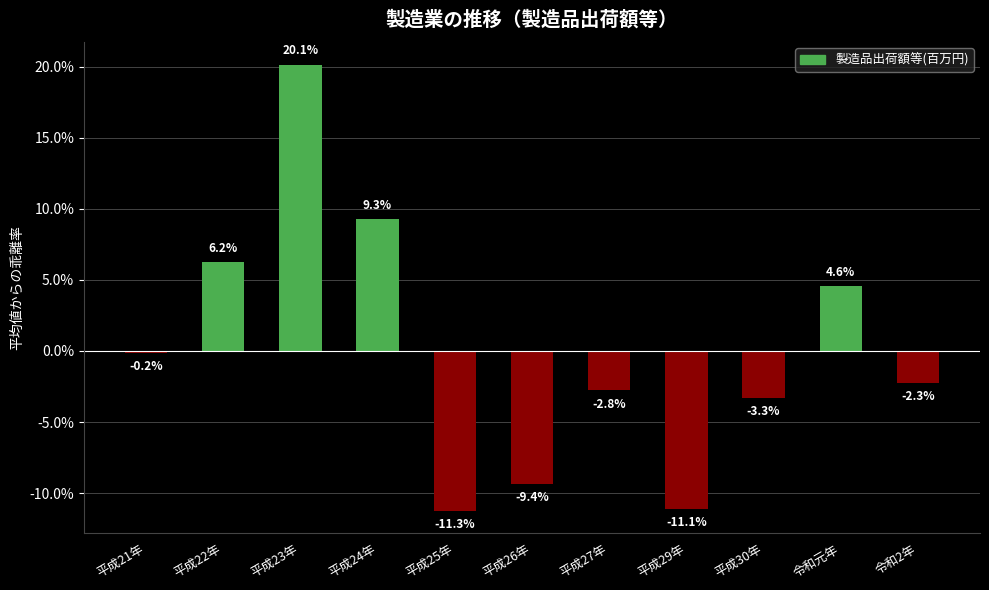

Which has a higher value, 平成26年 or 平成27年?

平成27年